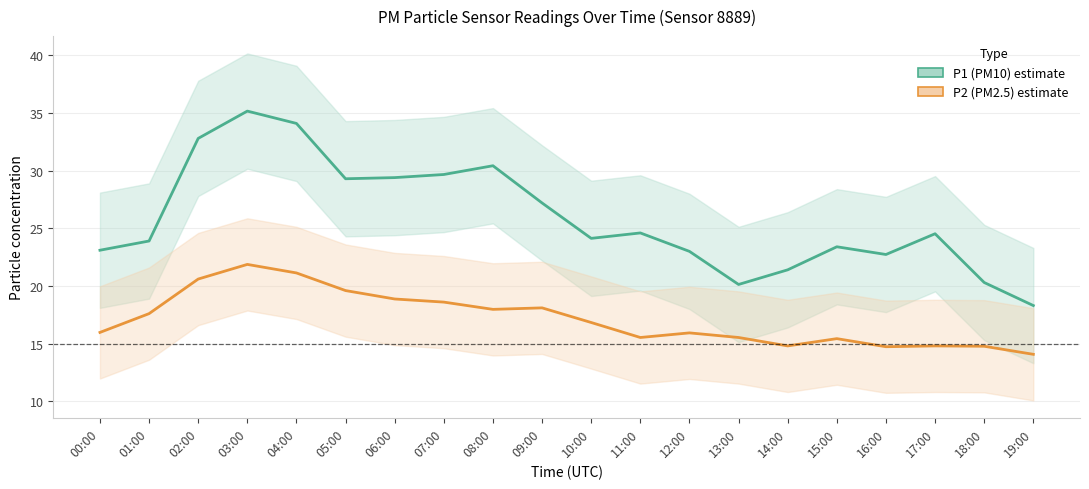

At which category does P1 (PM10) reach its first local peak?

03:00